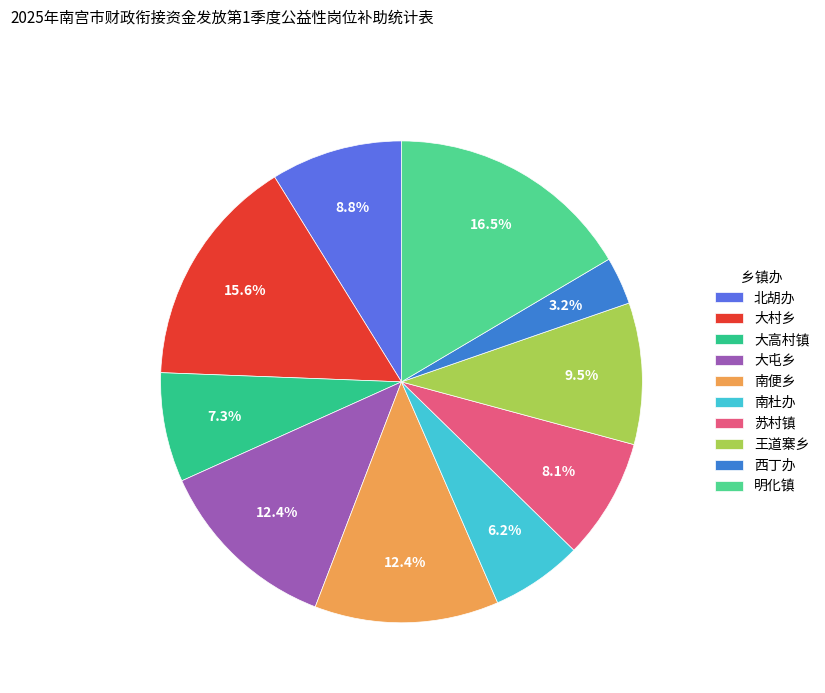

Does 王道寨乡 represent more than half of the total?

No